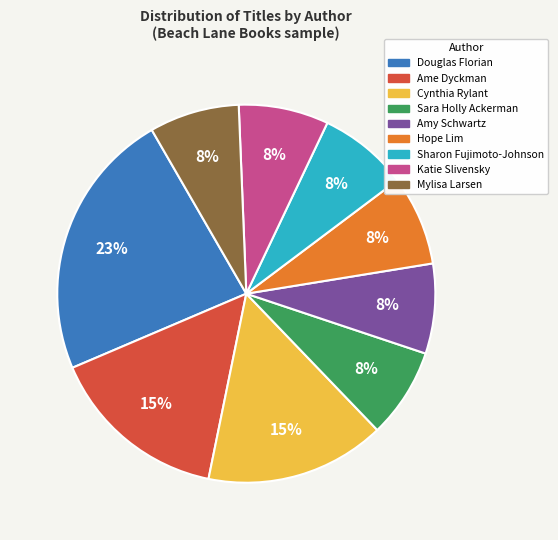

Combined, do Hope Lim and Ame Dyckman account for over 50%?

No